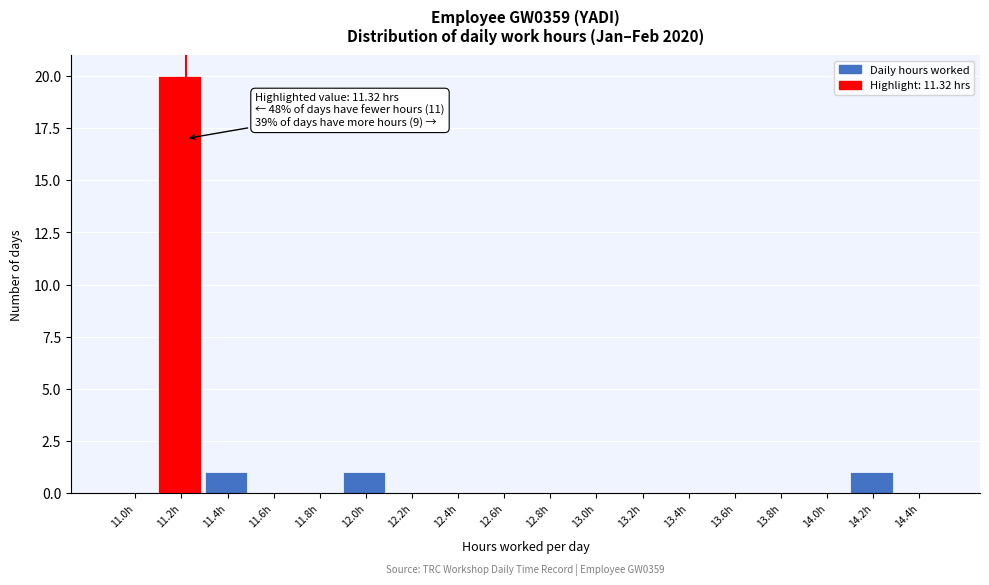

Reading left to right, extract all data points from this chart.

11.0h=0	11.2h=20	11.4h=1	11.6h=0	11.8h=0	12.0h=1	12.2h=0	12.4h=0	12.6h=0	12.8h=0	13.0h=0	13.2h=0	13.4h=0	13.6h=0	13.8h=0	14.0h=0	14.2h=1	14.4h=0